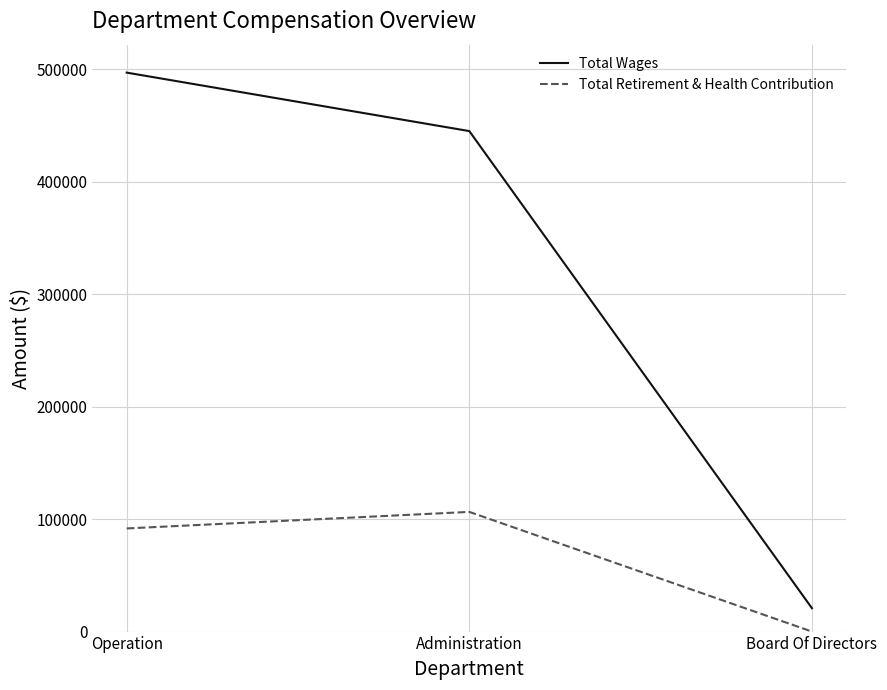

What is the difference between the Total Wages values at Administration and Board Of Directors?

424048